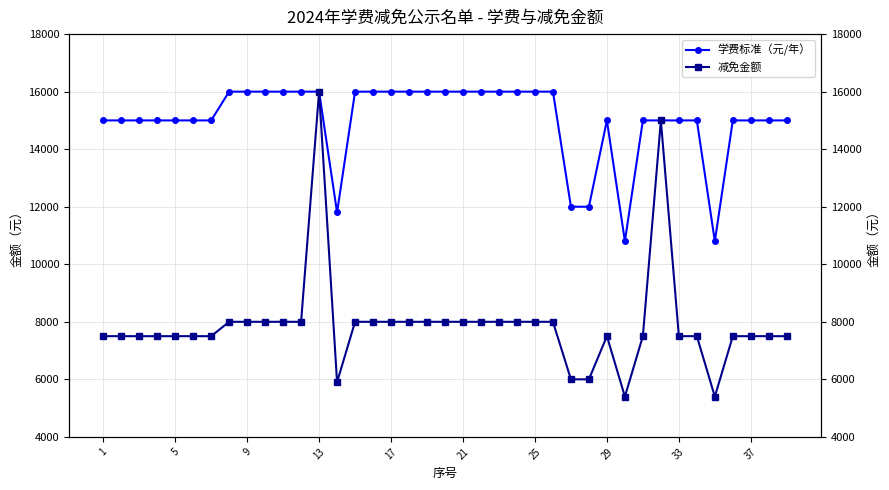

List the series in order of their overall mean, highest first.

学费标准（元/年）, 减免金额